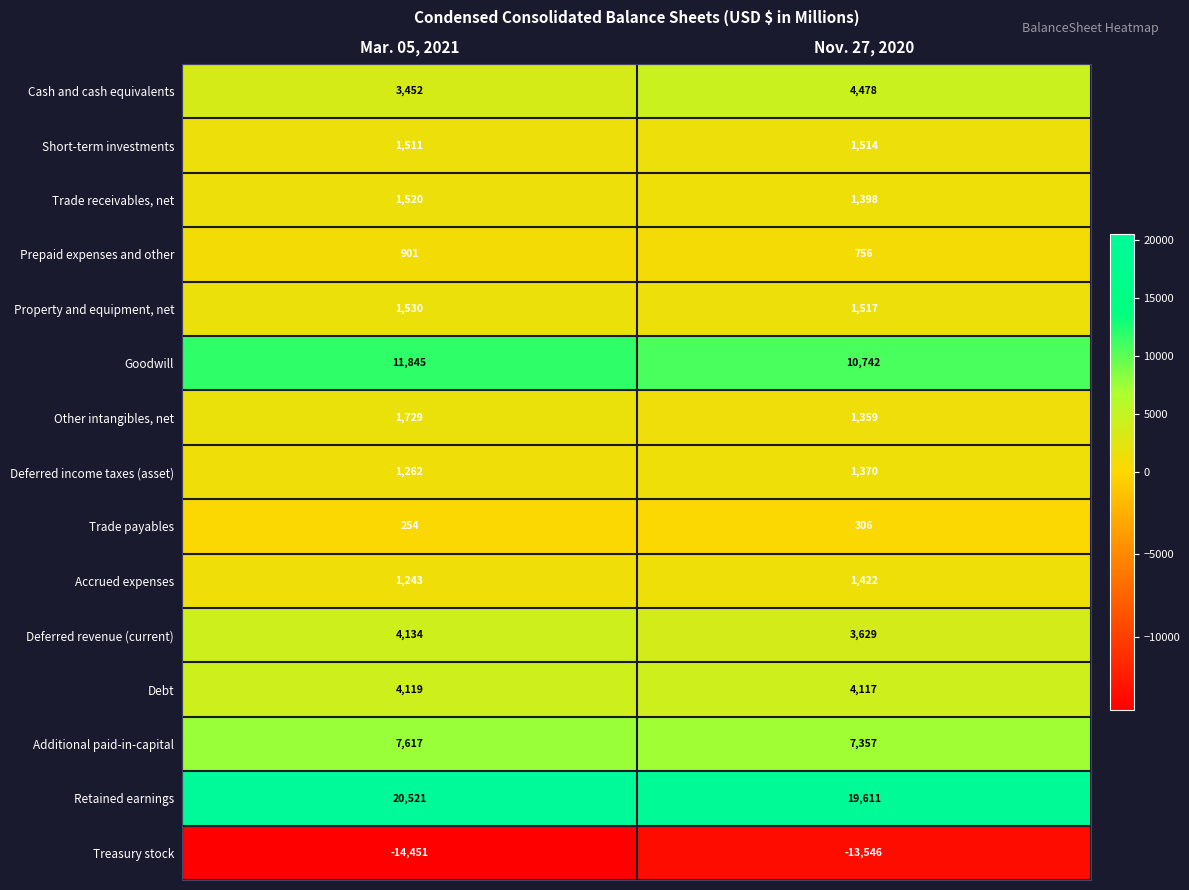

Is it true that Trade receivables, net equals 1520 at Mar. 05, 2021?

True